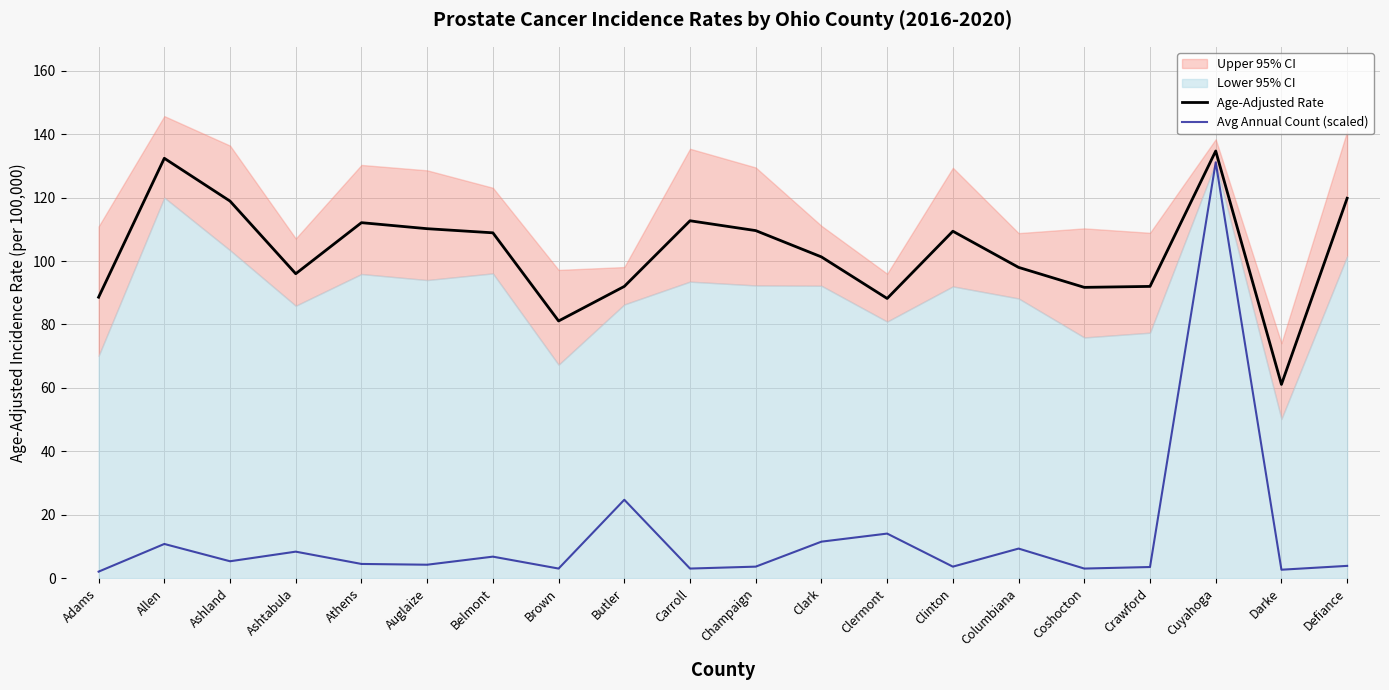

What is the greatest value displayed?

134.7